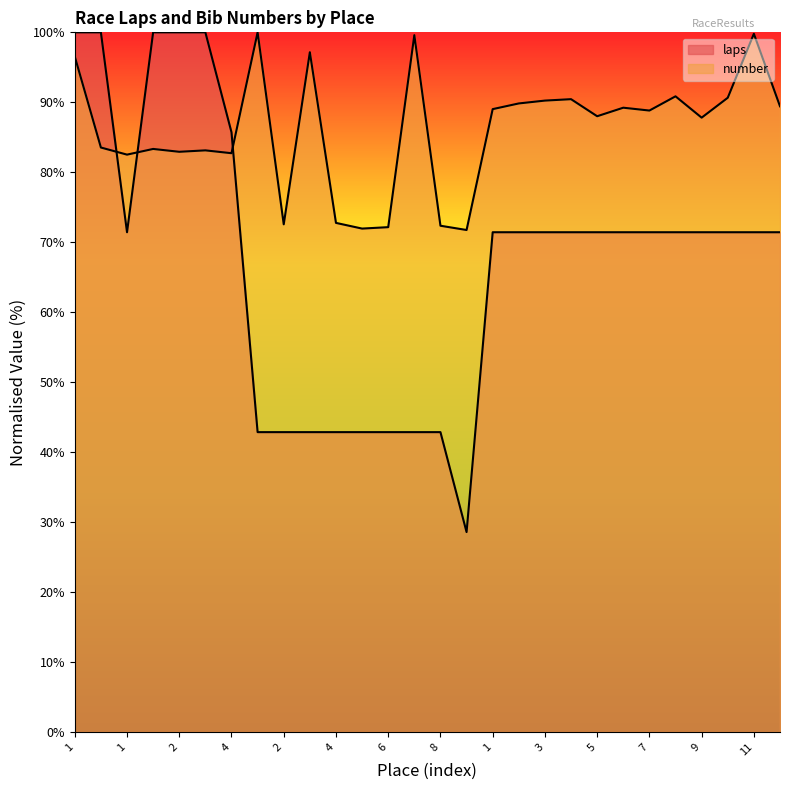

How many lines are shown in the chart?

2